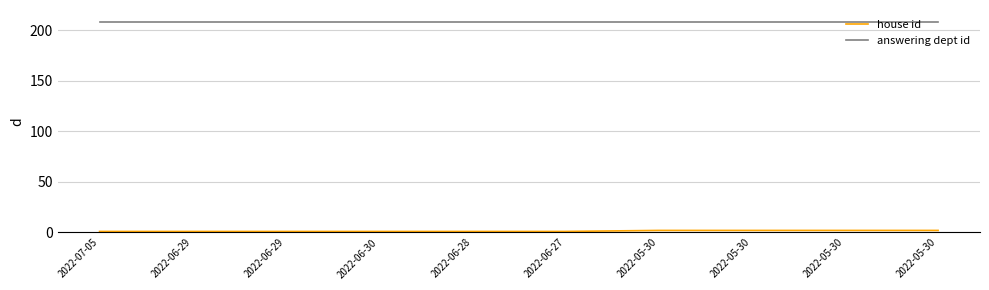

What is the average value of the house id series?

1